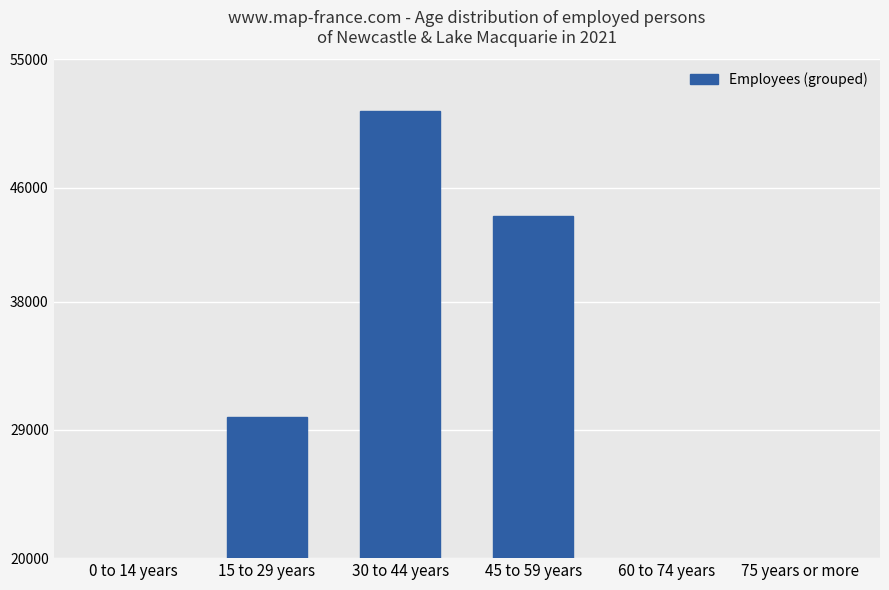

Reading left to right, transcribe all the data shown in this chart.

0 to 14 years=0	15 to 29 years=29914	30 to 44 years=51378	45 to 59 years=44028	60 to 74 years=13891	75 years or more=318